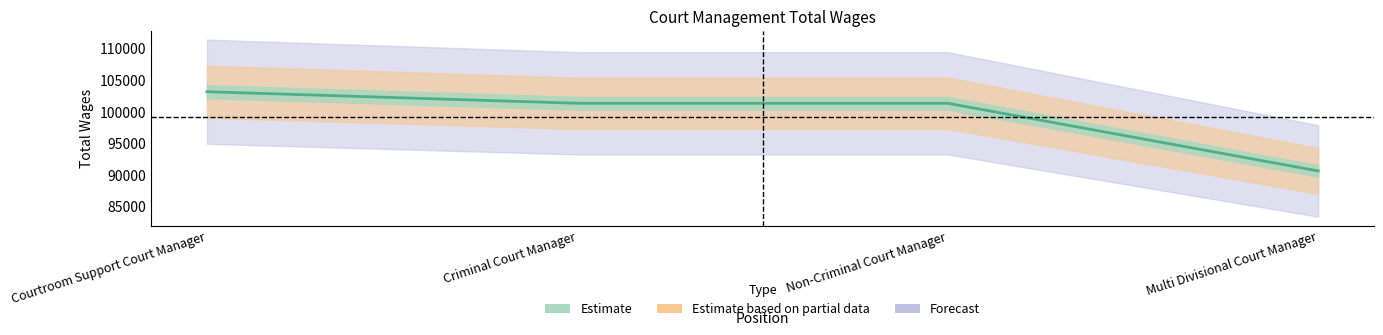

What is the sum of the values at Criminal Court Manager and Courtroom Support Court Manager?

204424